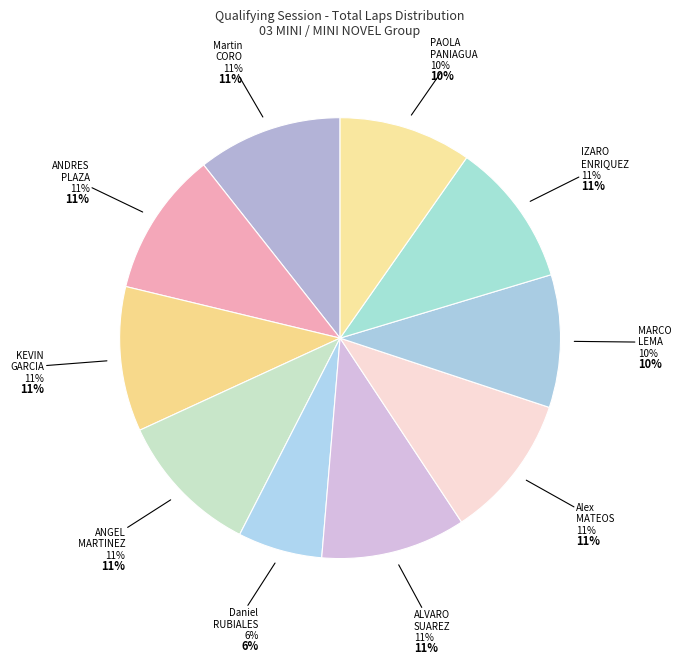

What is the largest slice in the pie chart?

Martin DEL POZO CORO